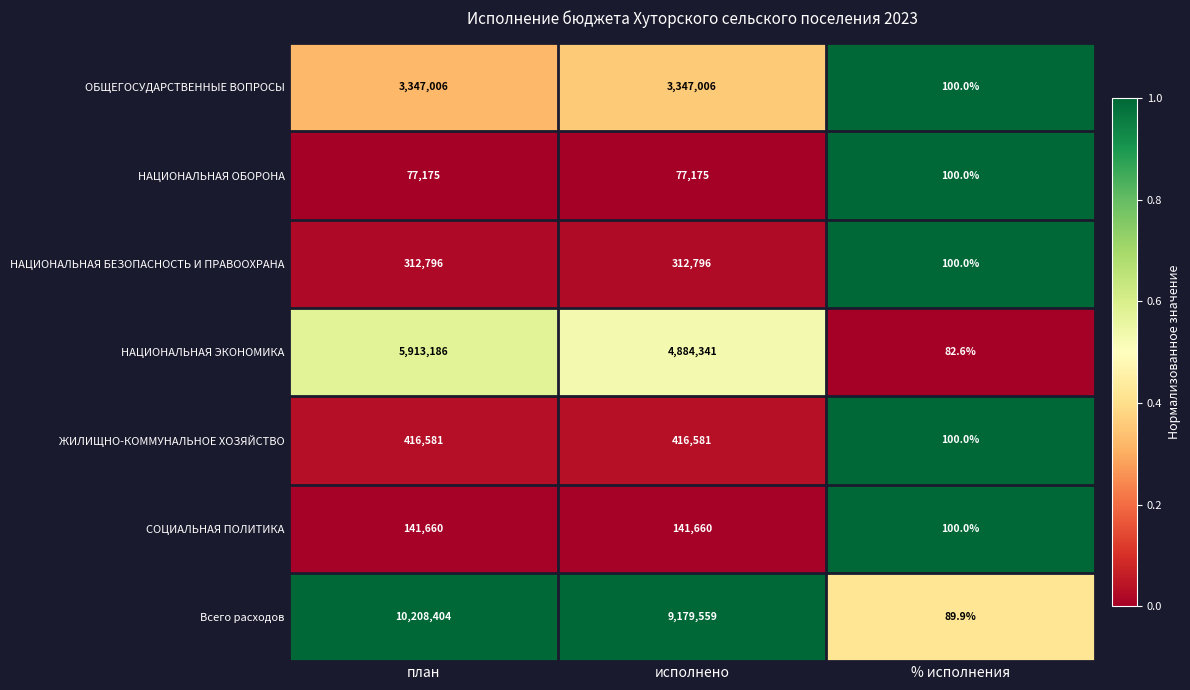

Which series has the largest range (max minus min)?

Всего расходов